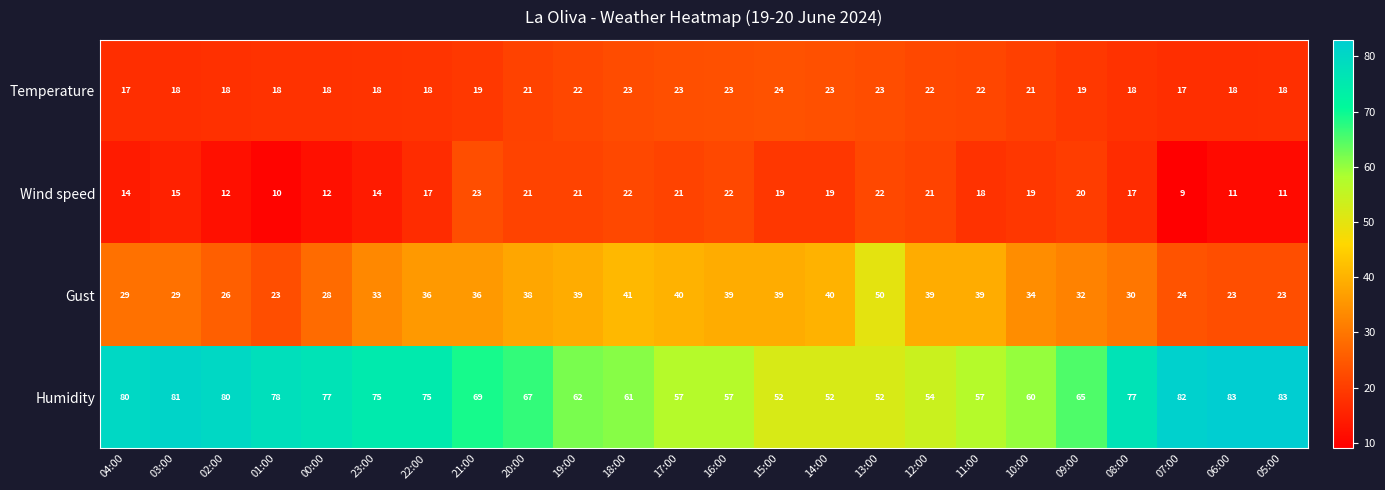

How many data points does each series have?

24